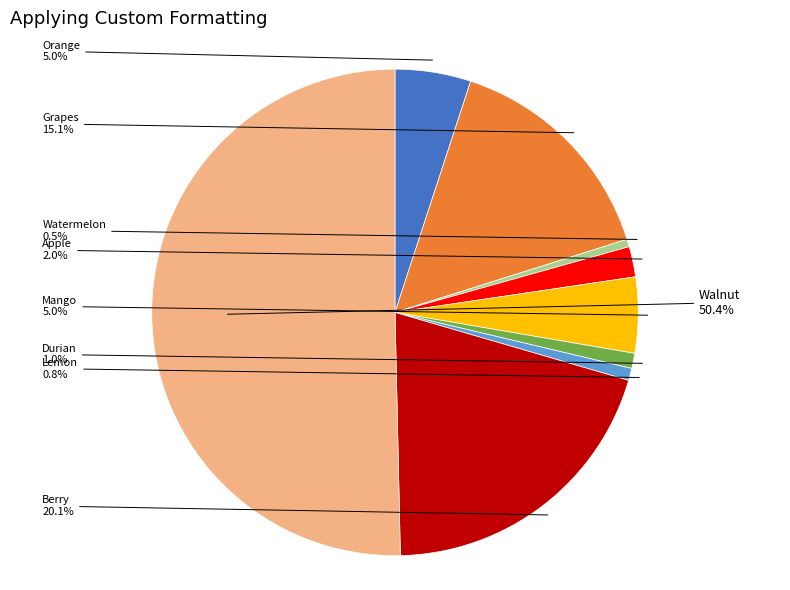

What is the largest slice in the pie chart?

Walnut